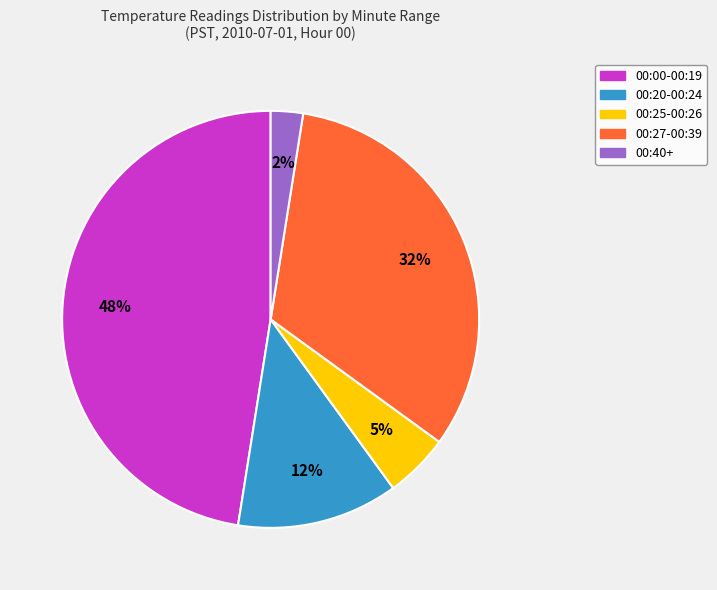

To the nearest percent, what is the average slice percentage?

20%